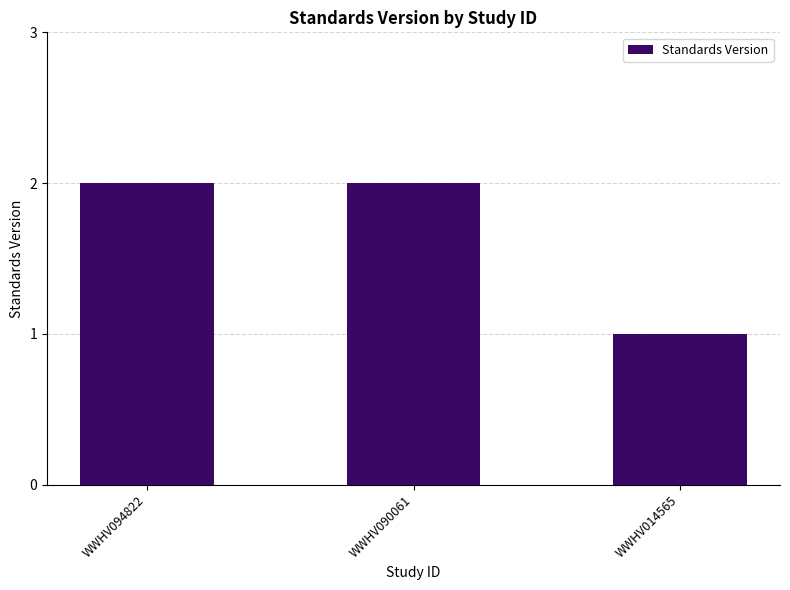

How many bars are there in total?

3